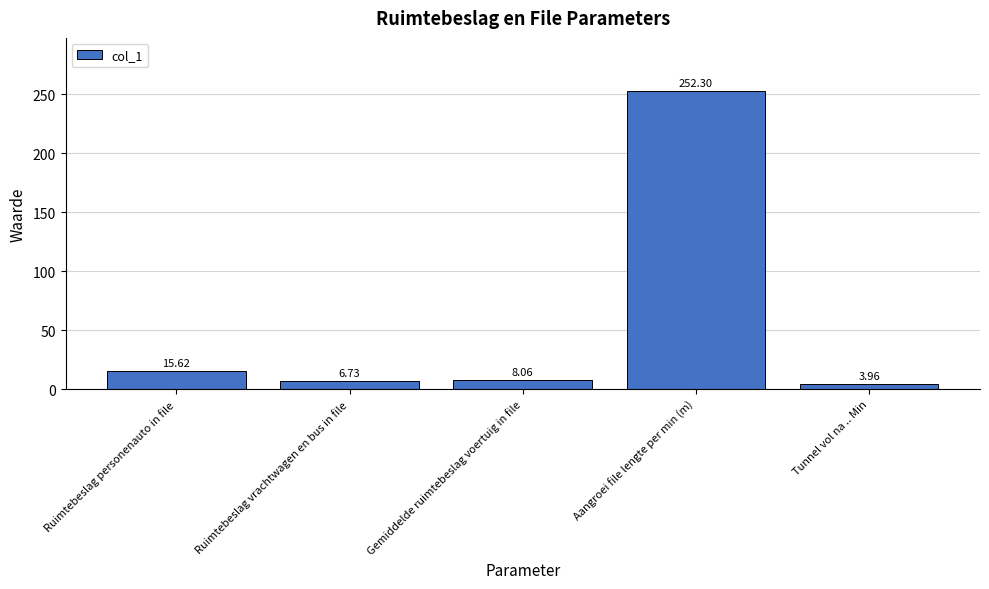

At which label is the value closest to 128?

Ruimtebeslag personenauto in file